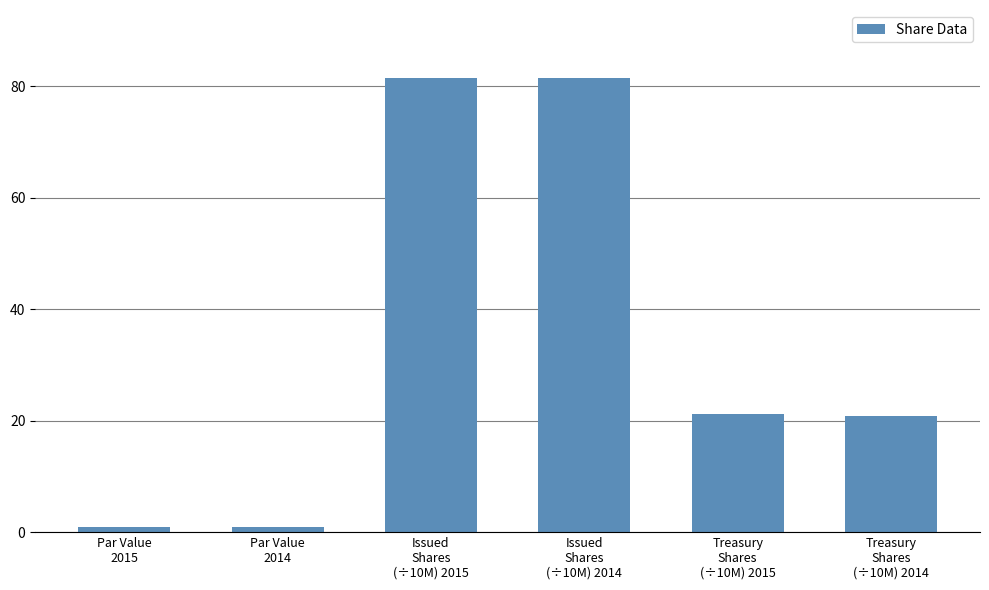

Does the chart contain any negative values?

No